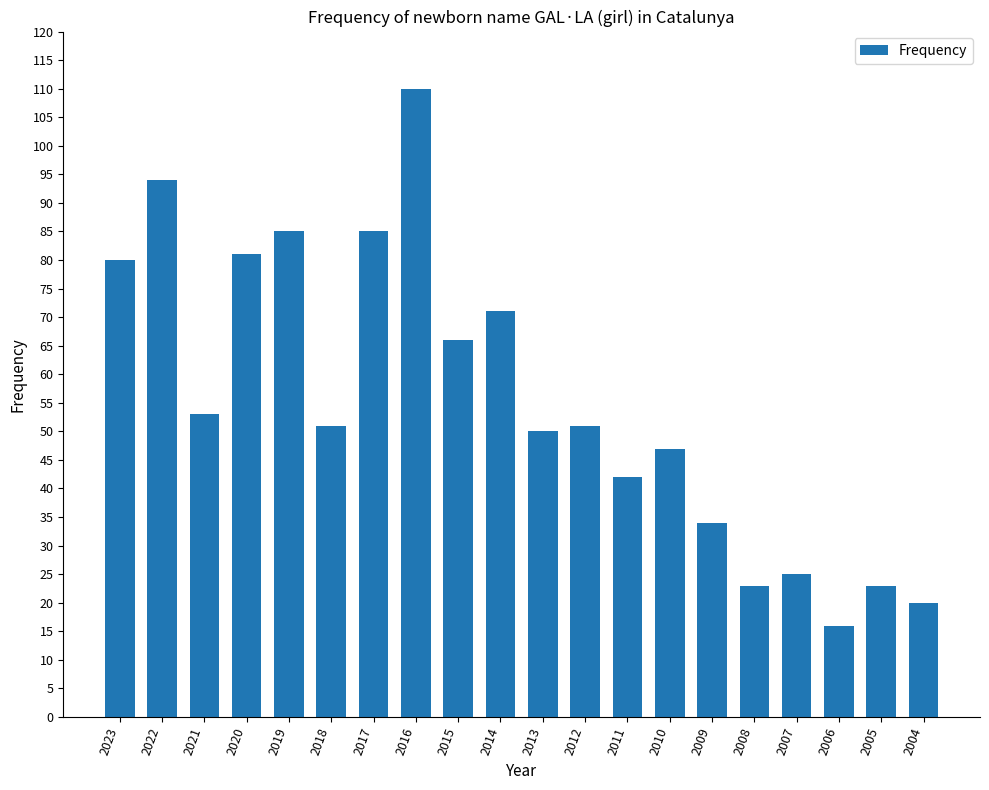

What is the sum of the values at 2019 and 2016?

195